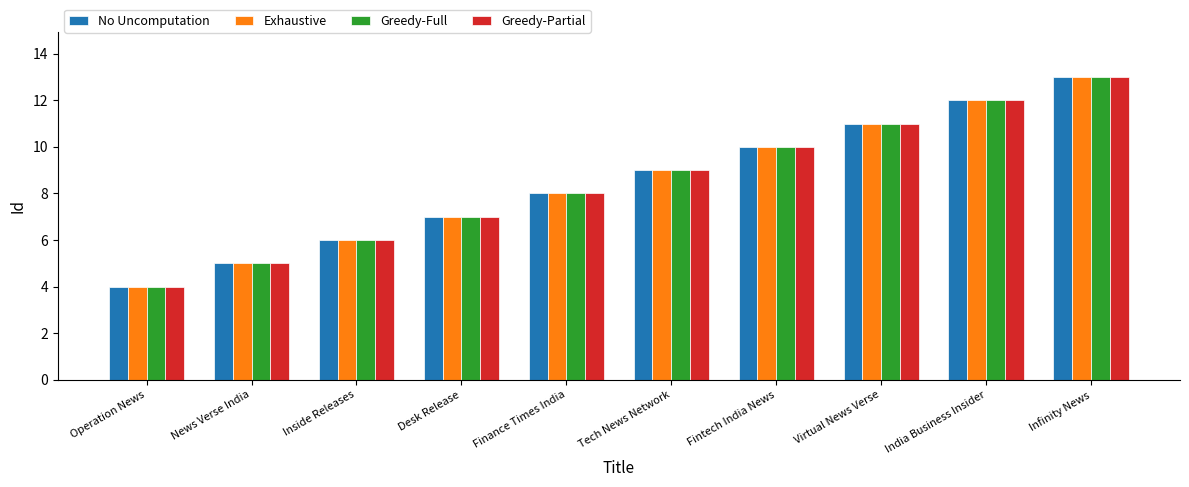

What is the minimum value shown in the chart?

4